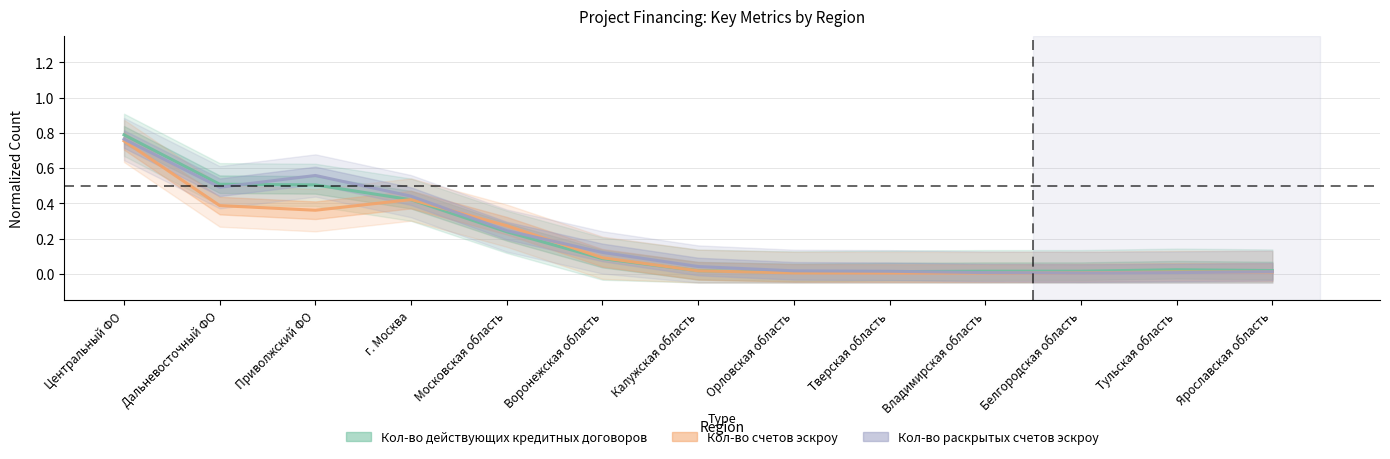

The value of Кол-во действующих кредитных договоров at Владимирская область is 0.0. True or false?

False